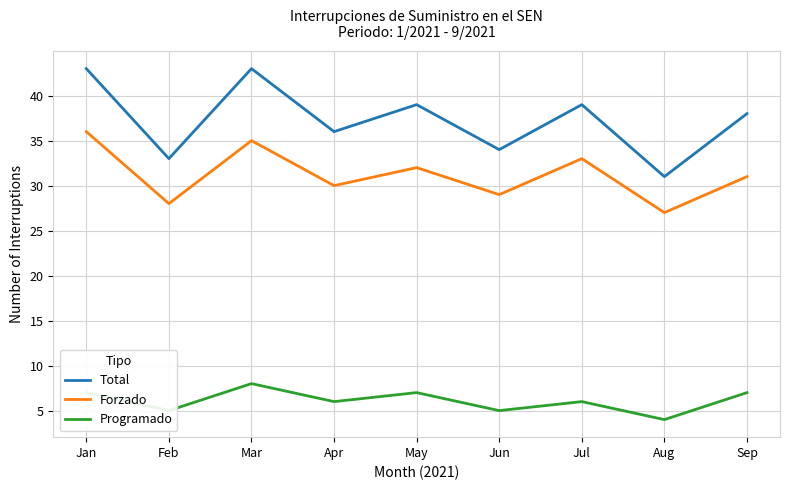

At how many categories does at least one series exceed 20?

9